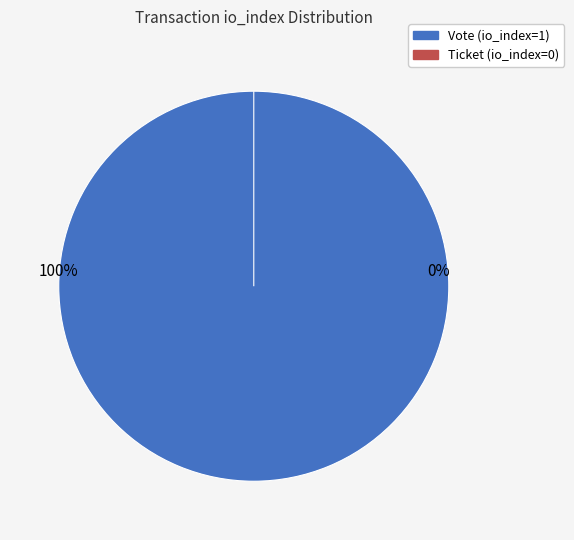

Does any single category account for the majority?

Yes